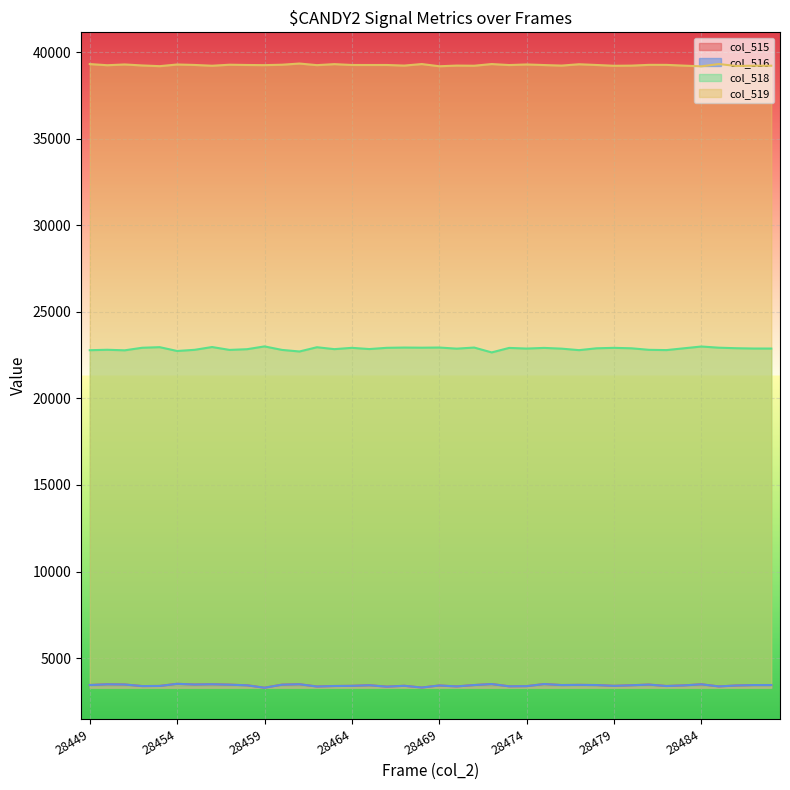

What are all the series names shown in the legend?

col_515, col_516, col_518, col_519